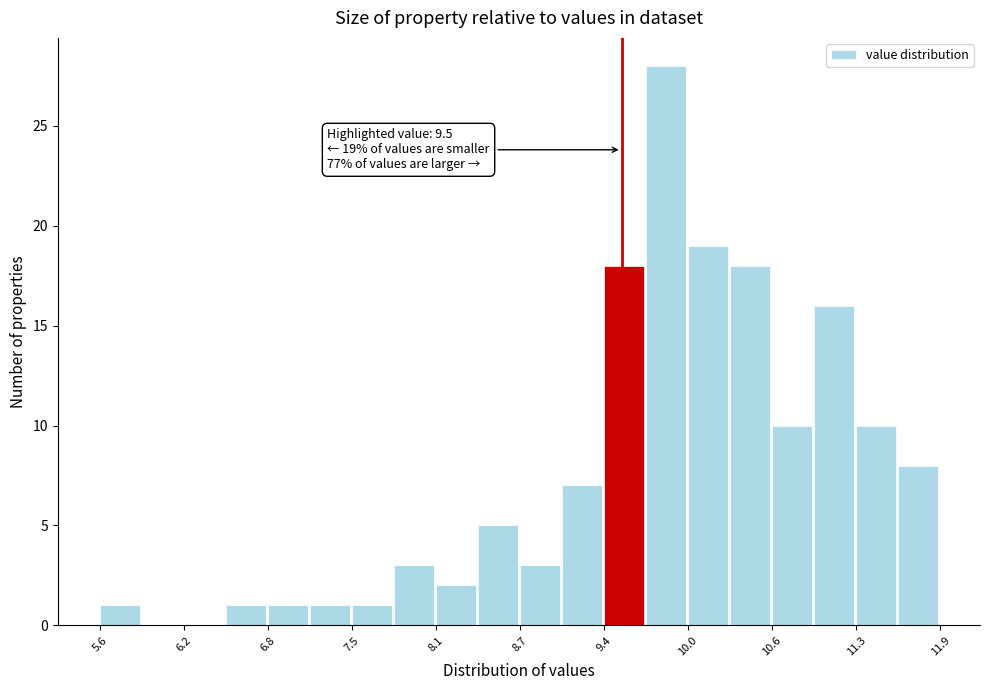

Around what value on the x-axis is the tallest bar? Give the approximate position of its centre, as read against the axis.

9.8